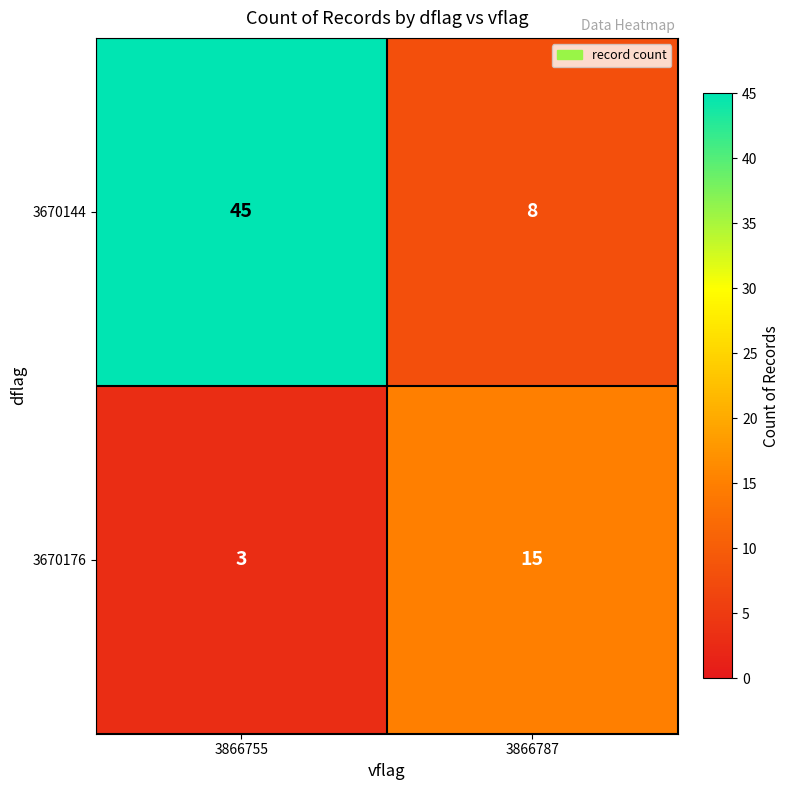

Count the number of data series in this chart.

2